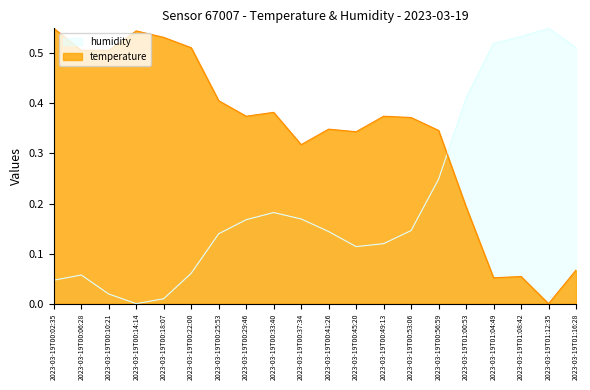

Reading left to right, extract all data points from this chart.

temperature: 2023-03-19T00:02:35=0.6	2023-03-19T00:06:28=0.5	2023-03-19T00:10:21=0.5	2023-03-19T00:14:14=0.5	2023-03-19T00:18:07=0.5	2023-03-19T00:22:00=0.5	2023-03-19T00:25:53=0.4	2023-03-19T00:29:46=0.4	2023-03-19T00:33:40=0.4	2023-03-19T00:37:34=0.3	2023-03-19T00:41:26=0.3	2023-03-19T00:45:20=0.3	2023-03-19T00:49:13=0.4	2023-03-19T00:53:06=0.4	2023-03-19T00:56:59=0.3	2023-03-19T01:00:53=0.2	2023-03-19T01:04:49=0.1	2023-03-19T01:08:42=0.1	2023-03-19T01:12:35=0.0	2023-03-19T01:16:28=0.1
humidity: 2023-03-19T00:02:35=0.0	2023-03-19T00:06:28=0.1	2023-03-19T00:10:21=0.0	2023-03-19T00:14:14=0.0	2023-03-19T00:18:07=0.0	2023-03-19T00:22:00=0.1	2023-03-19T00:25:53=0.1	2023-03-19T00:29:46=0.2	2023-03-19T00:33:40=0.2	2023-03-19T00:37:34=0.2	2023-03-19T00:41:26=0.1	2023-03-19T00:45:20=0.1	2023-03-19T00:49:13=0.1	2023-03-19T00:53:06=0.1	2023-03-19T00:56:59=0.2	2023-03-19T01:00:53=0.4	2023-03-19T01:04:49=0.5	2023-03-19T01:08:42=0.5	2023-03-19T01:12:35=0.6	2023-03-19T01:16:28=0.5